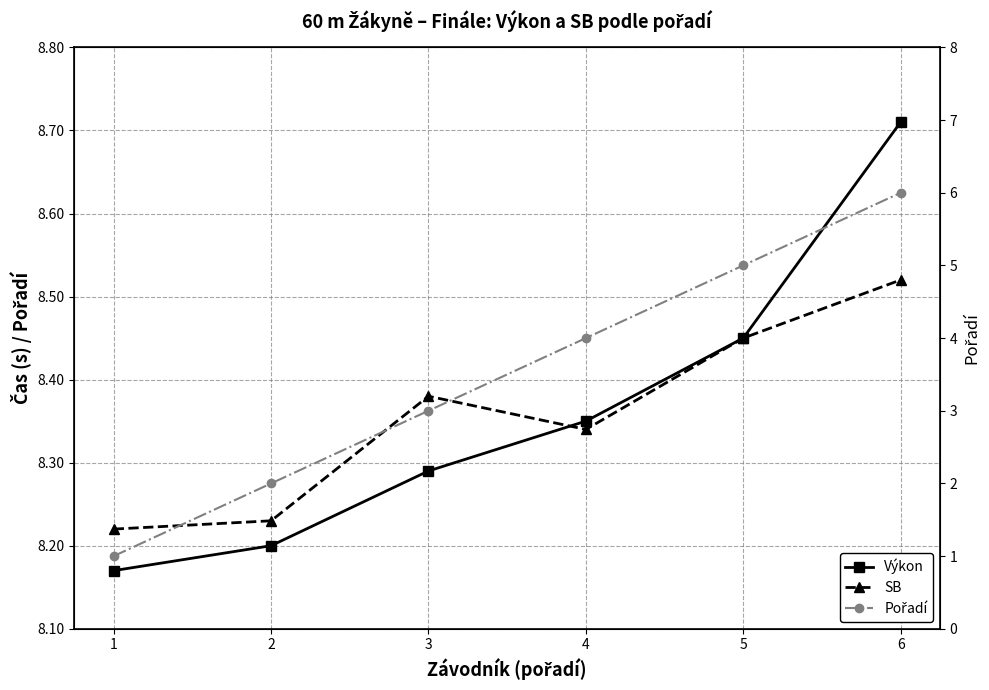

What value does the SB series have at 5?

8.4